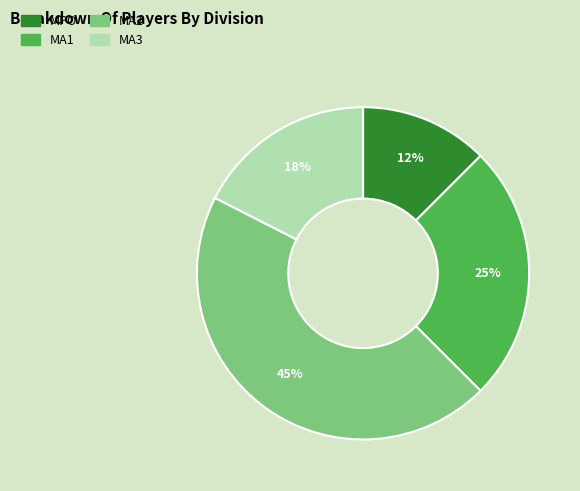

True or false: MA1 accounts for 17% of the total.

False